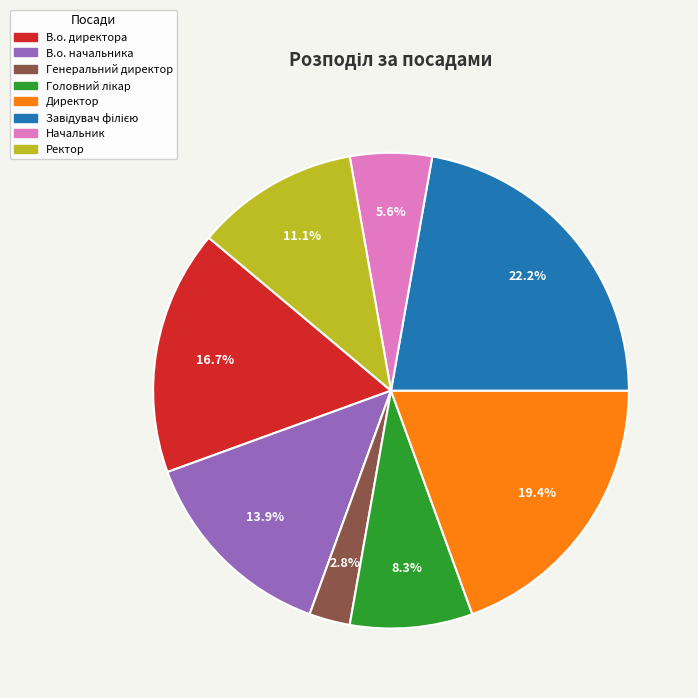

Which category has the smallest portion of the pie?

Генеральний директор